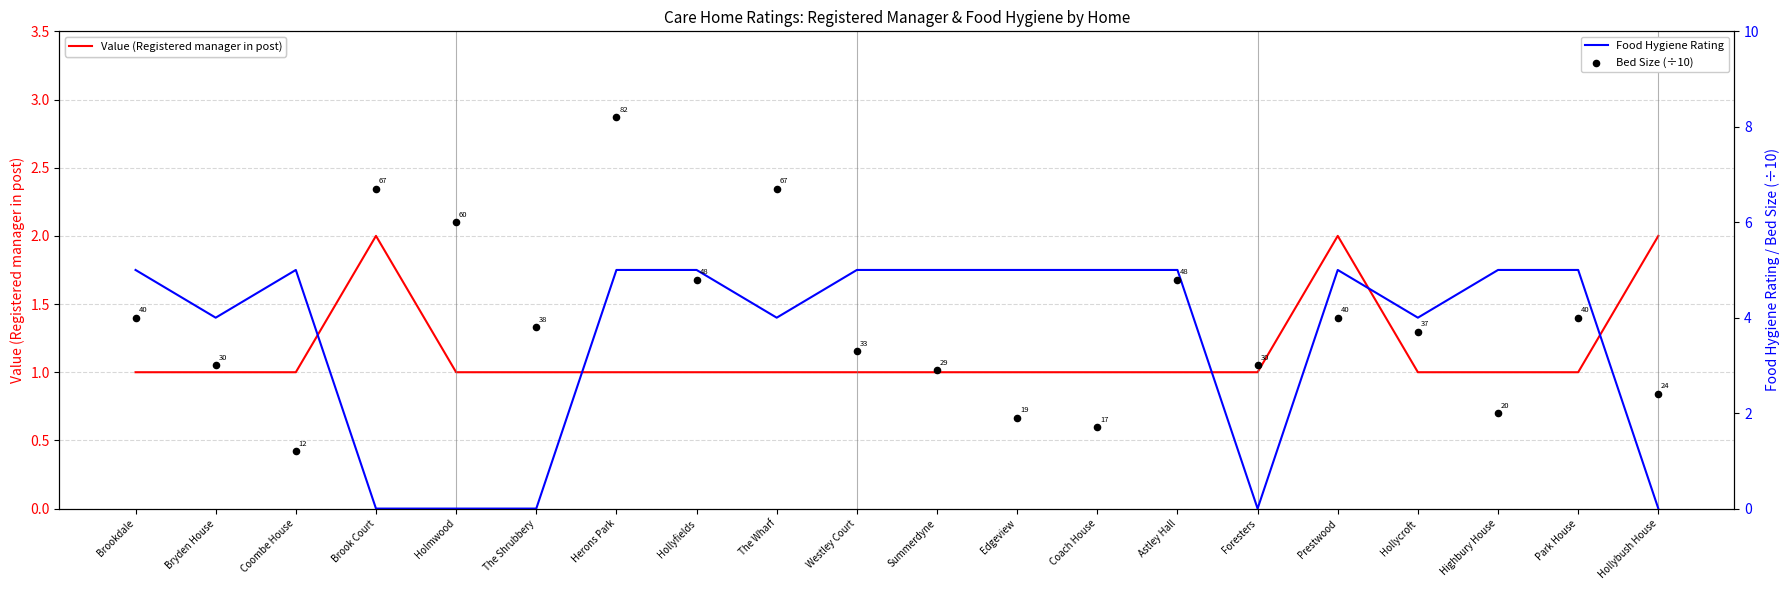

Which series has the largest total across all categories?

Bed Size (÷10)